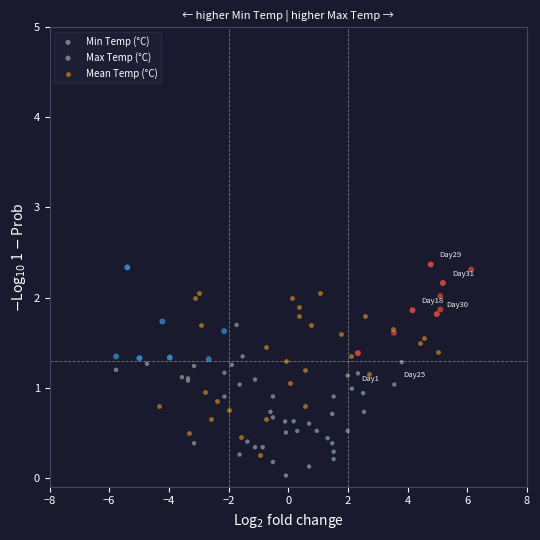

Which series contains the highest Y value?

Max Temp (°C)